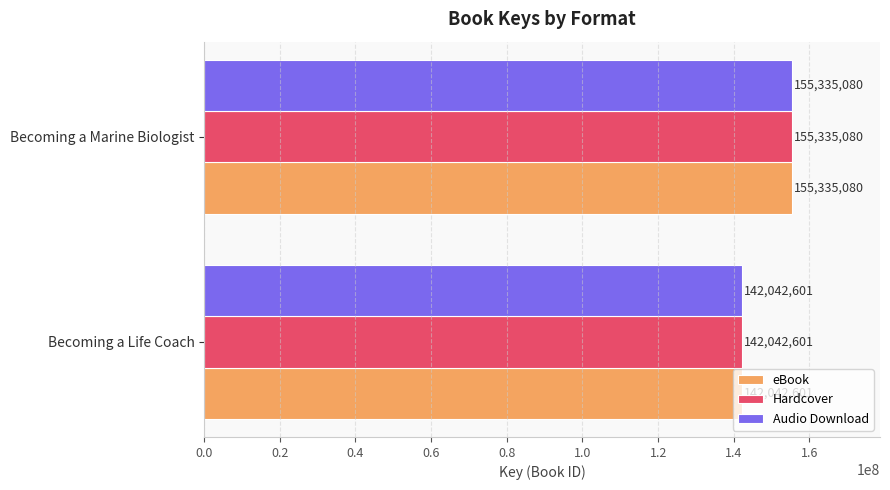

What is the sum of all eBook values?

297377681